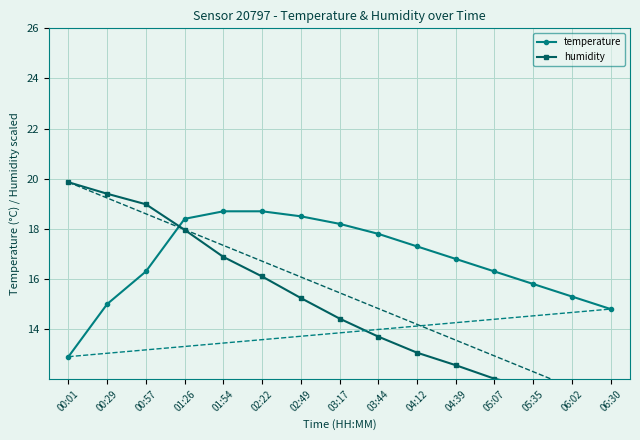

What is the label of the 3rd point from the left?

00:57